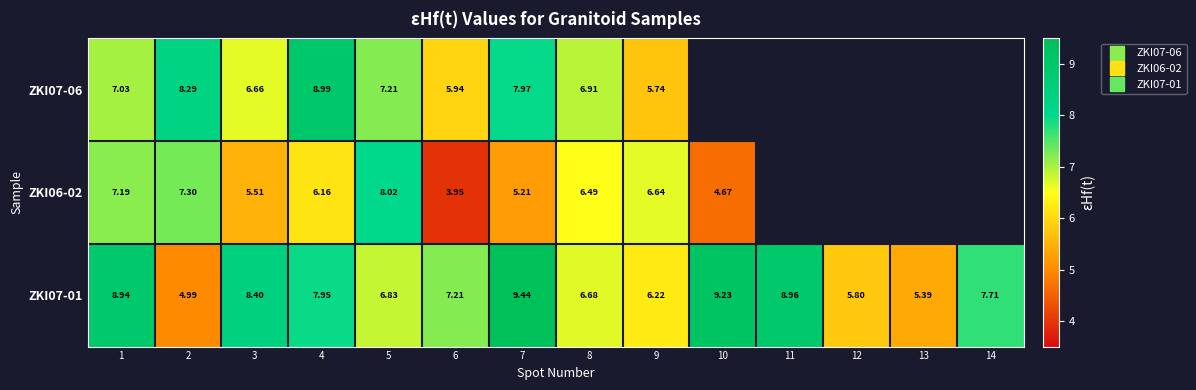

Where is ZKI06-02 nearest to the value 5?

7